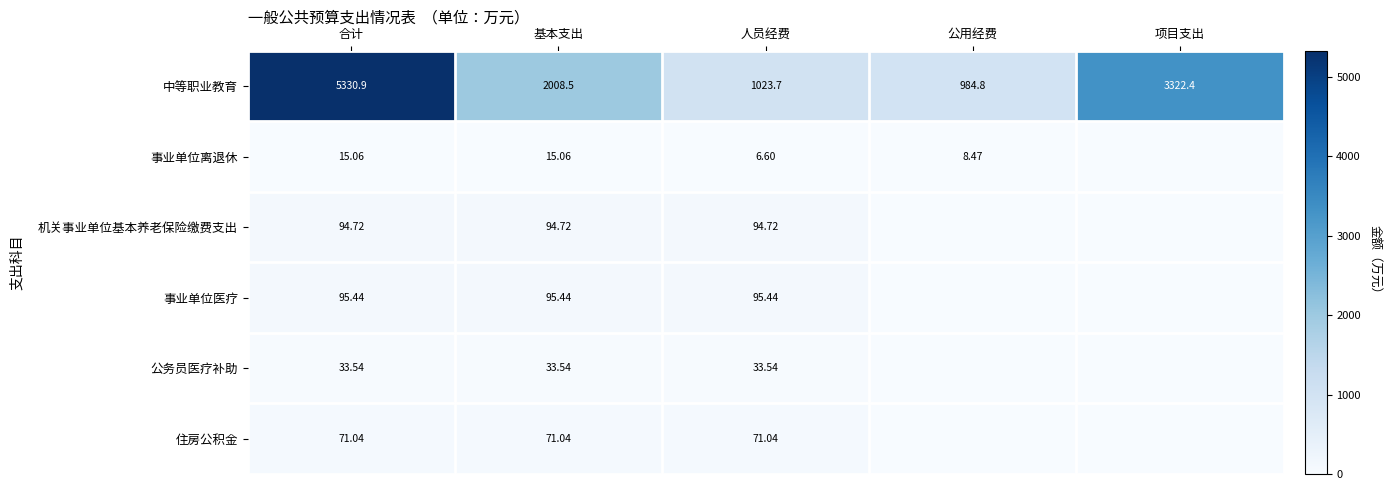

At 合计, list the series in order from largest to smallest.

中等职业教育, 事业单位医疗, 机关事业单位基本养老保险缴费支出, 住房公积金, 公务员医疗补助, 事业单位离退休